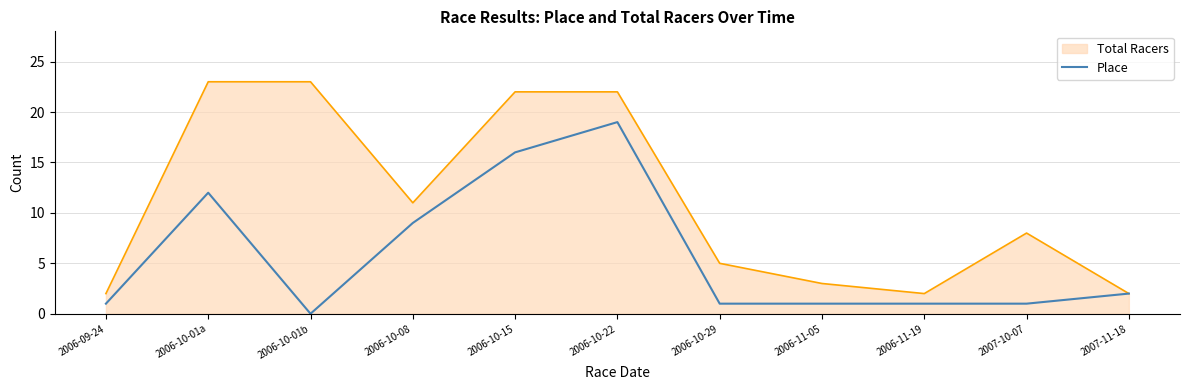

Which series has the widest spread of values?

Total Racers